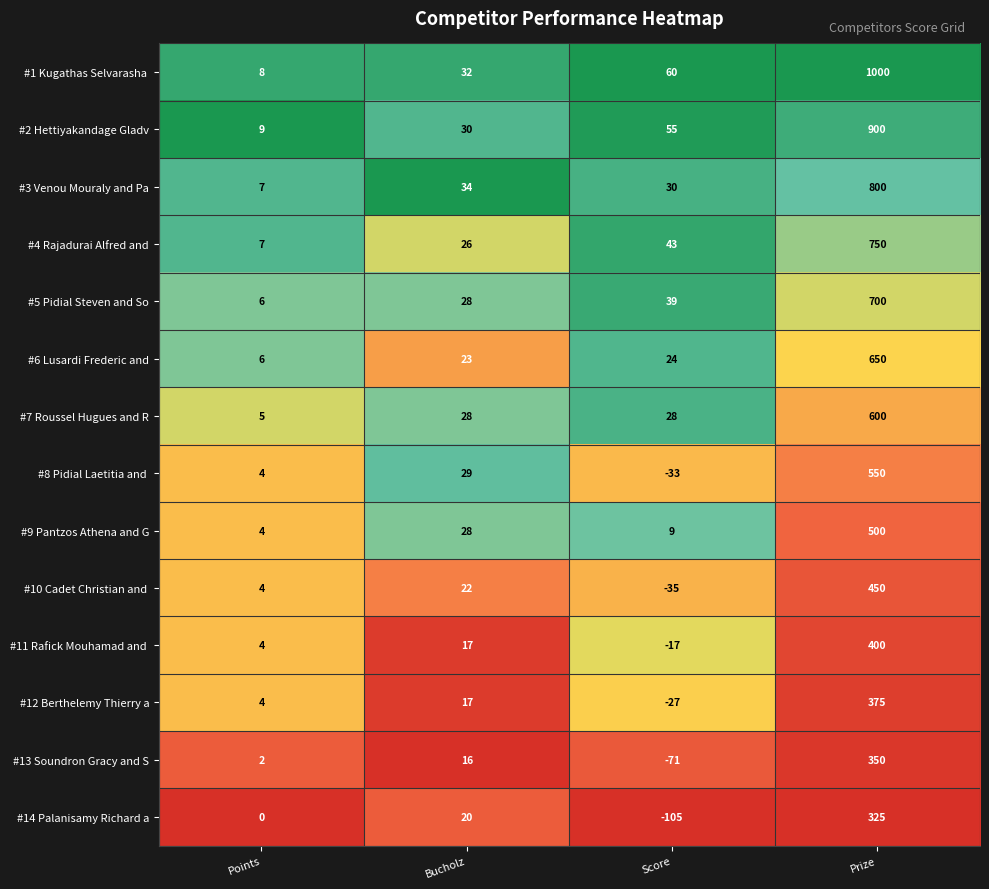

Is the value of #2 Hettiyakandage Gladv at Prize greater than the value of #9 Pantzos Athena and G at Score?

Yes